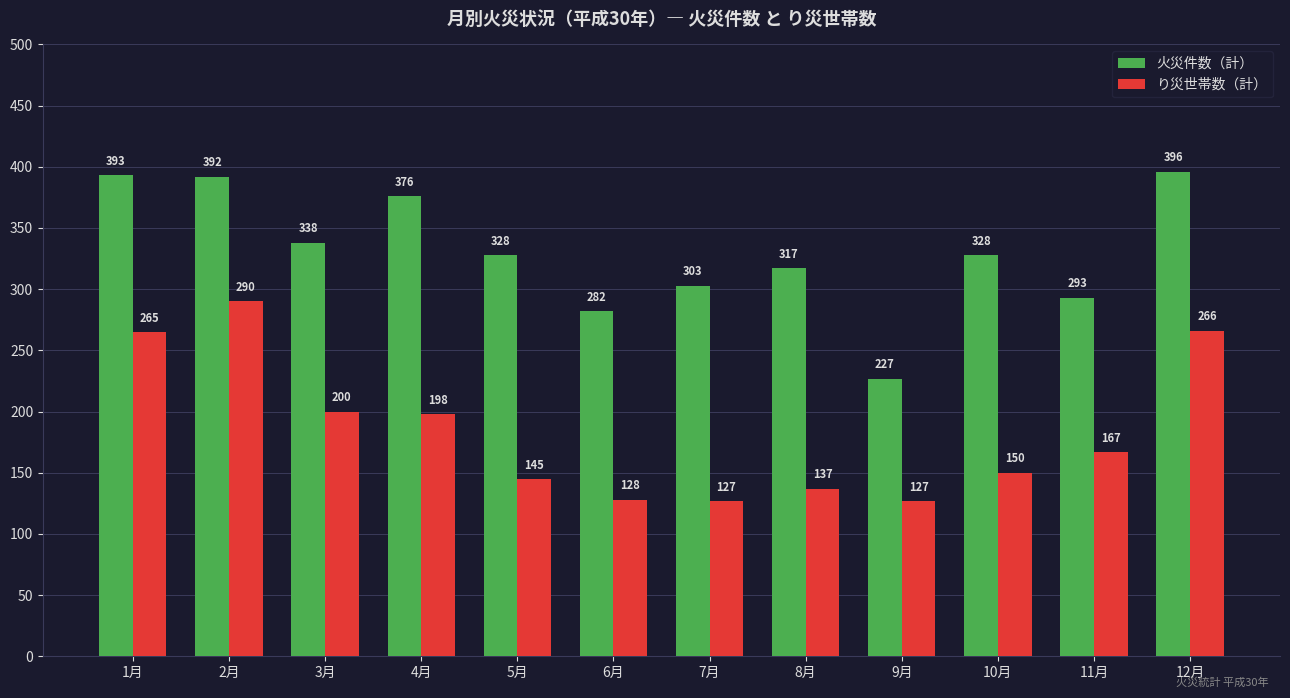

Read the 火災件数（計） value at 3月, to the nearest 50.

350